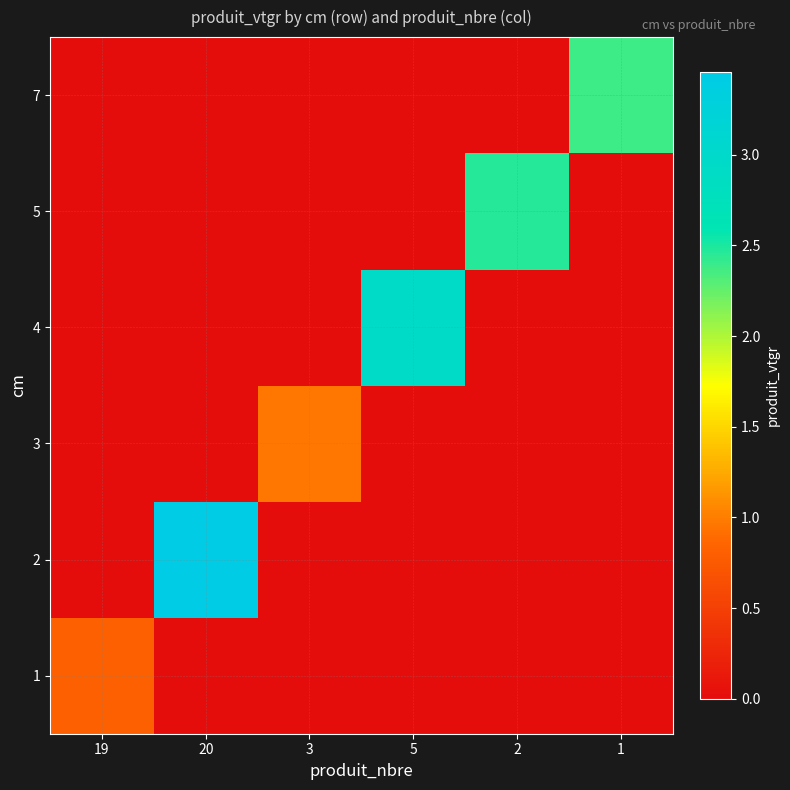

How many series are shown in this chart?

6